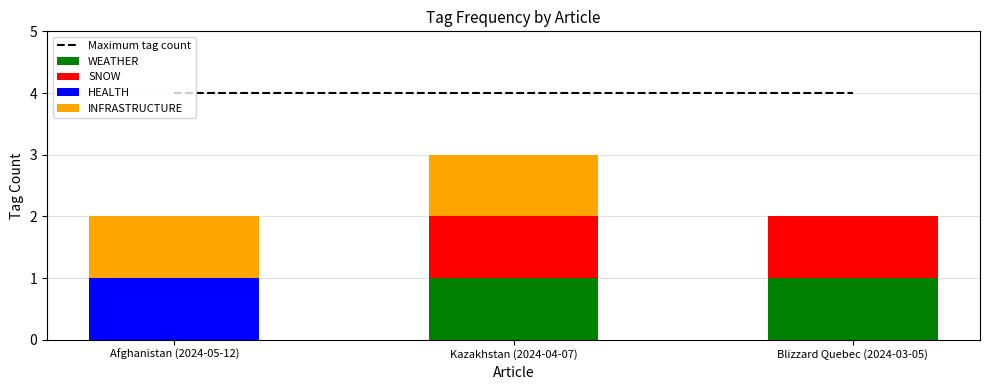

Reading right to left, what are all the values shown in this chart?

Maximum tag count: 4	4	4
WEATHER: 1	1	0
SNOW: 1	1	0
HEALTH: 0	0	1
INFRASTRUCTURE: 0	1	1